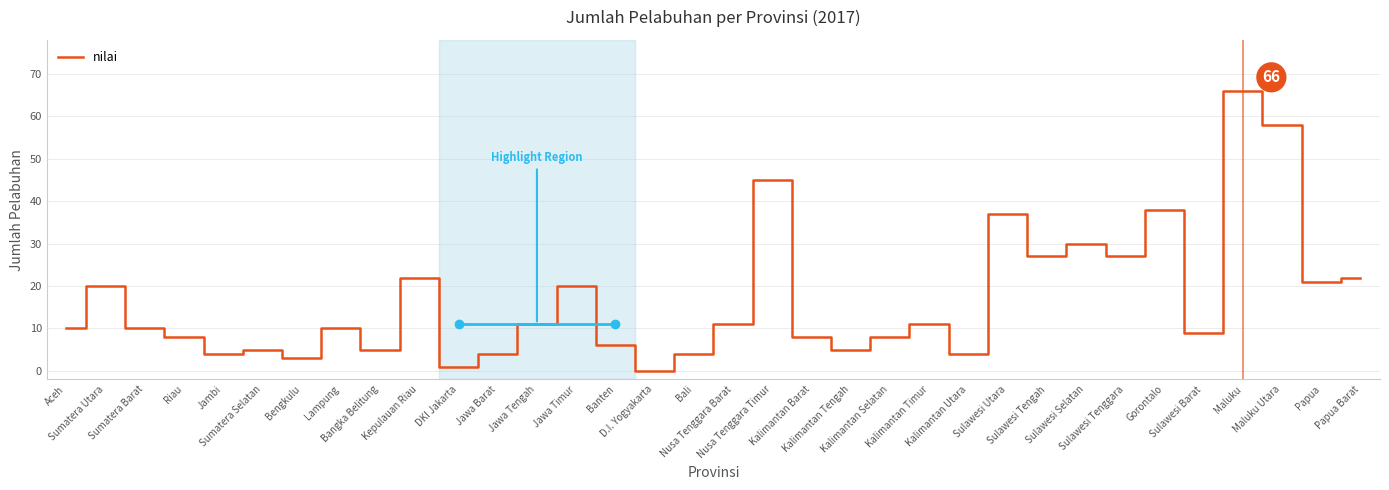

What is the difference between the values at DKI Jakarta and Gorontalo?

37